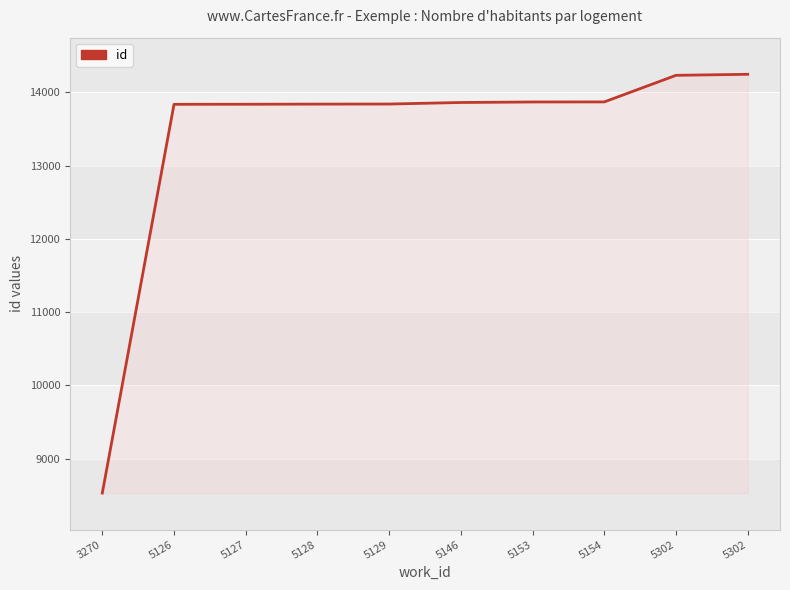

List the labels in order of value, smallest first.

3270, 5126, 5127, 5128, 5129, 5146, 5153, 5154, 5302, 5302